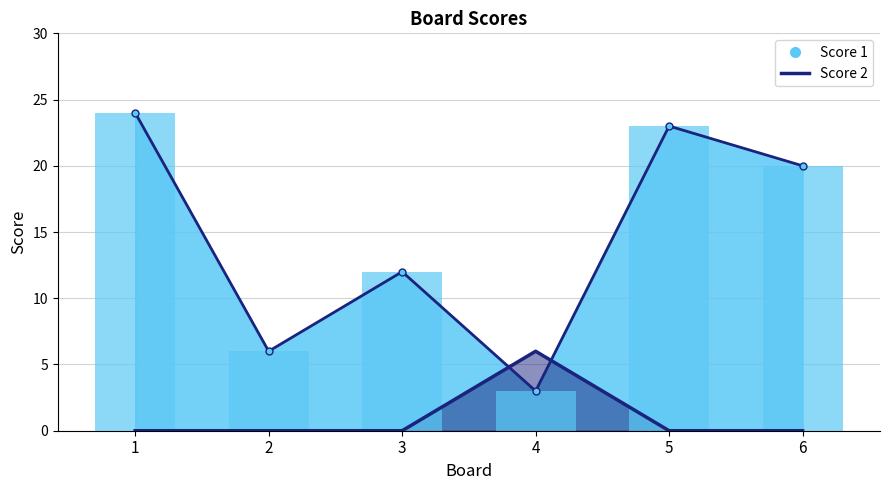

At which category is the sum across all series the highest?

1